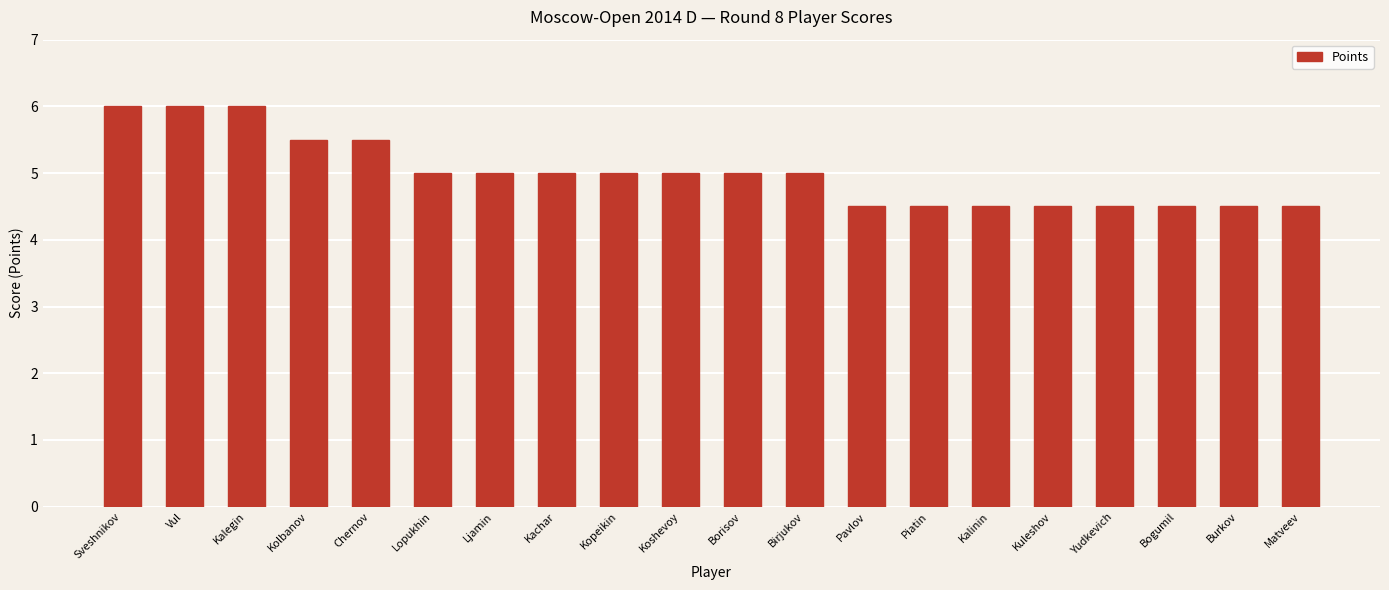

What is the minimum value shown in the chart?

4.5